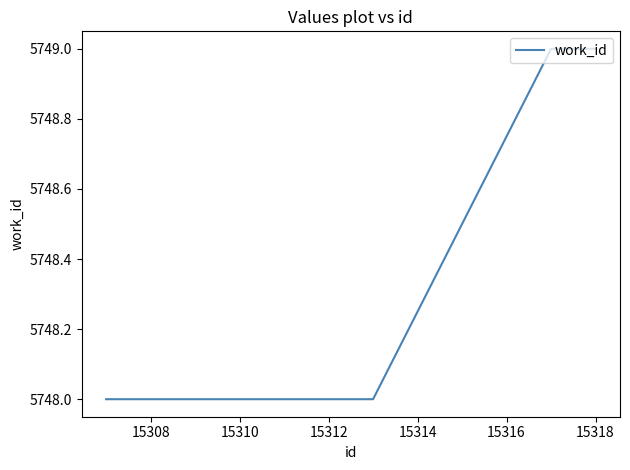

How many values are between 5748 and 5749?

4